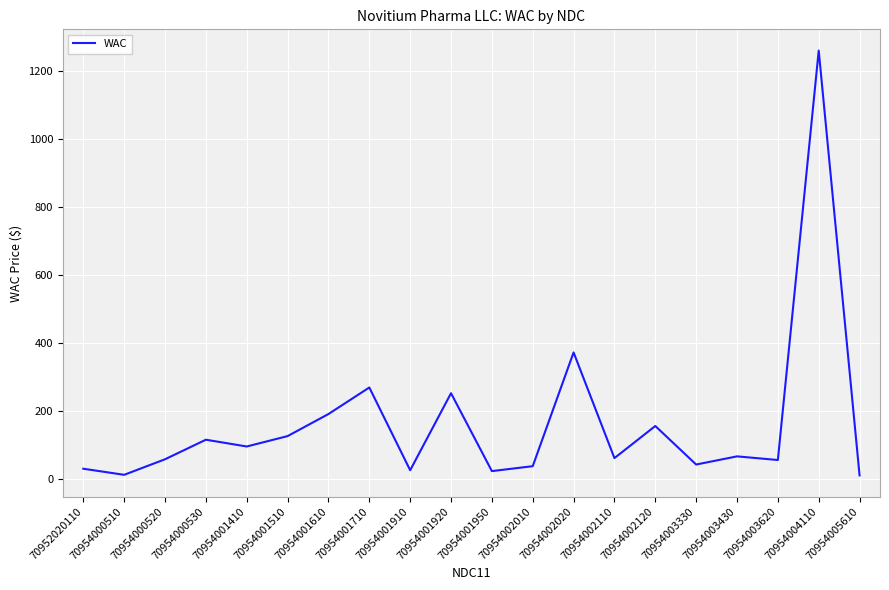

Is this an area chart (filled region under the line)?

No